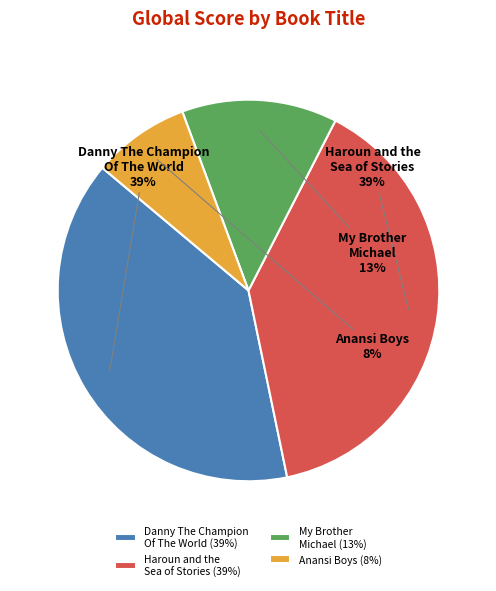

Combined, do Anansi Boys and Danny The Champion Of The World account for over 50%?

No